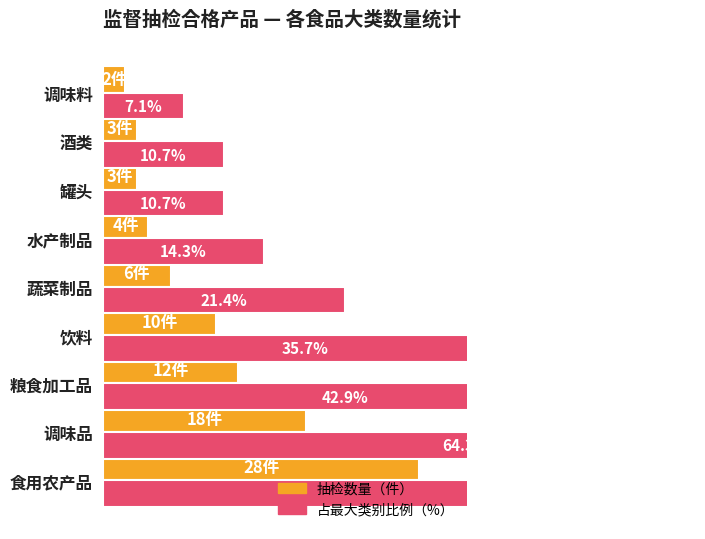

How many values in the 占比（%） series exceed 21?

5